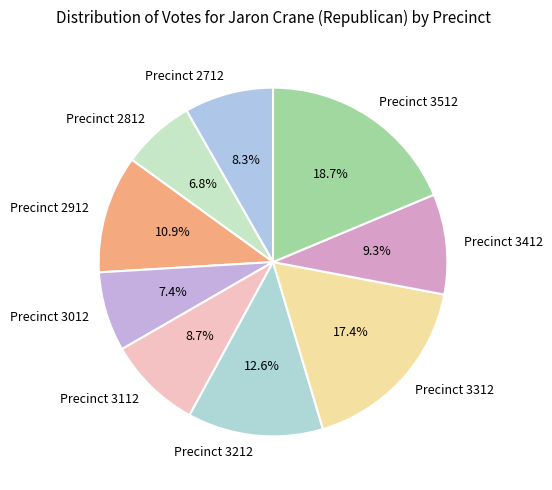

Between Precinct 3212 and Precinct 2912, which is larger?

Precinct 3212